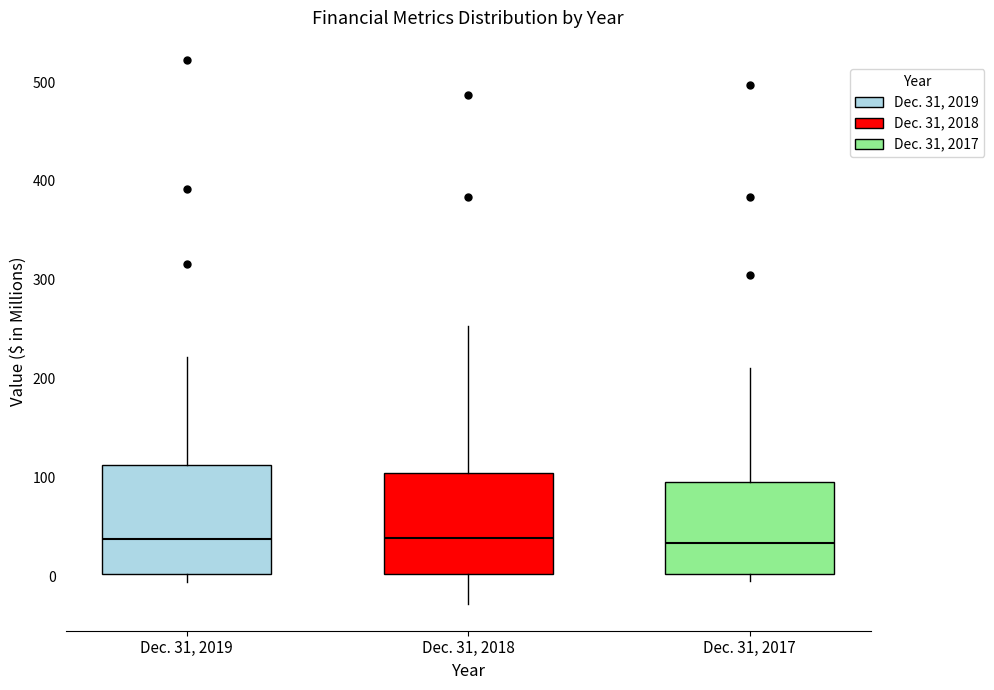

Where is the lower edge of the box for Dec. 31, 2017 on the y-axis? The values are not printed on the chart, so give them approximately, as read against the axis.

0